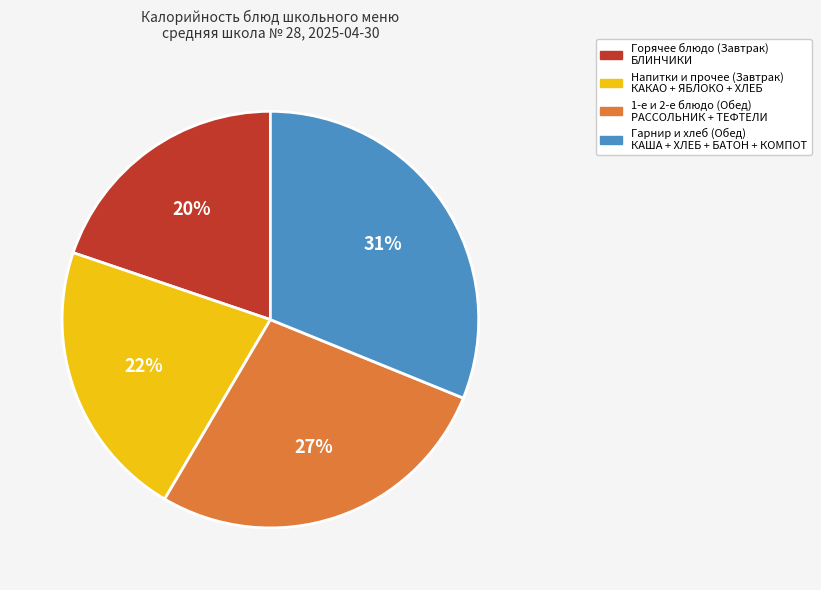

To the nearest percent, what is the difference between the largest and smallest slice percentages?

11%